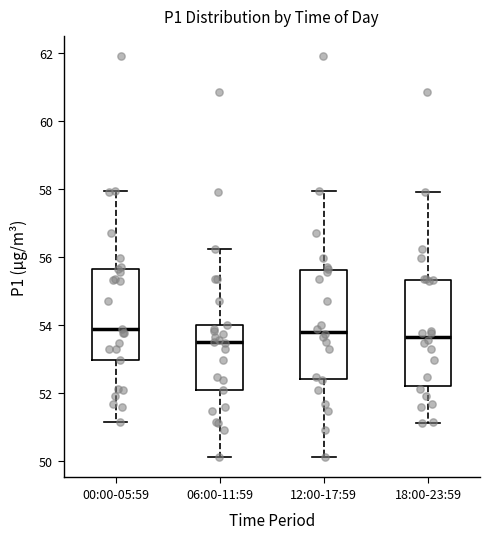

Reading left to right, transcribe this box plot: for each box, give where its median line is, the range the box spans, and where its two whiskers end, as read against the y-axis. The values are not printed on the chart, so give them approximately, as read against the axis.

00:00-05:59: median 53.8, box 53.0 to 55.6, whiskers 51.2 to 58.0
06:00-11:59: median 53.6, box 52.0 to 54.0, whiskers 50.2 to 56.2
12:00-17:59: median 53.8, box 52.4 to 55.6, whiskers 50.2 to 58.0
18:00-23:59: median 53.6, box 52.2 to 55.4, whiskers 51.2 to 58.0